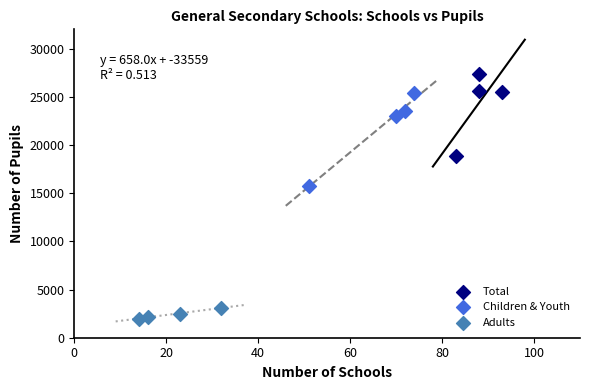

Which series reaches the maximum Y coordinate?

Total